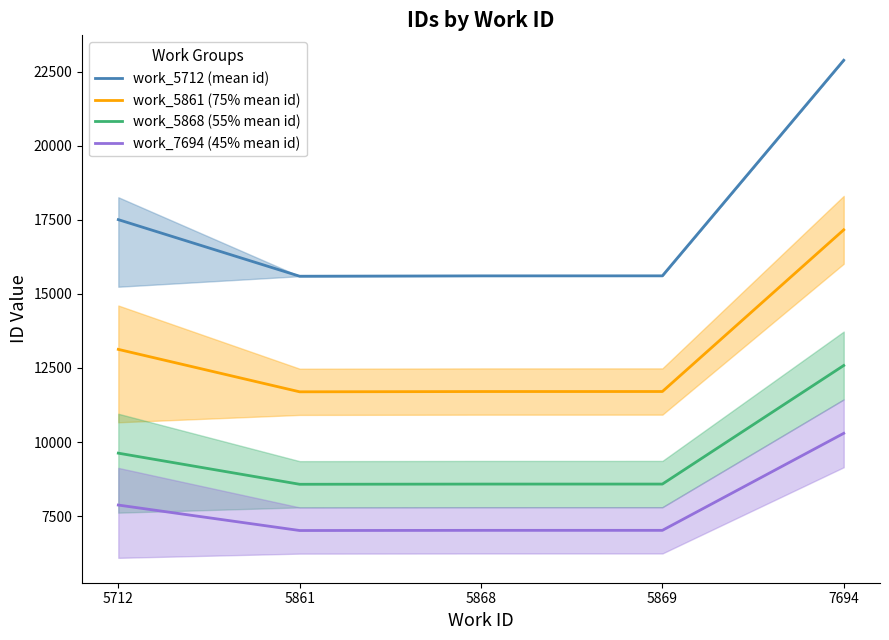

Which series has the widest spread of values?

work_5712 (mean id)